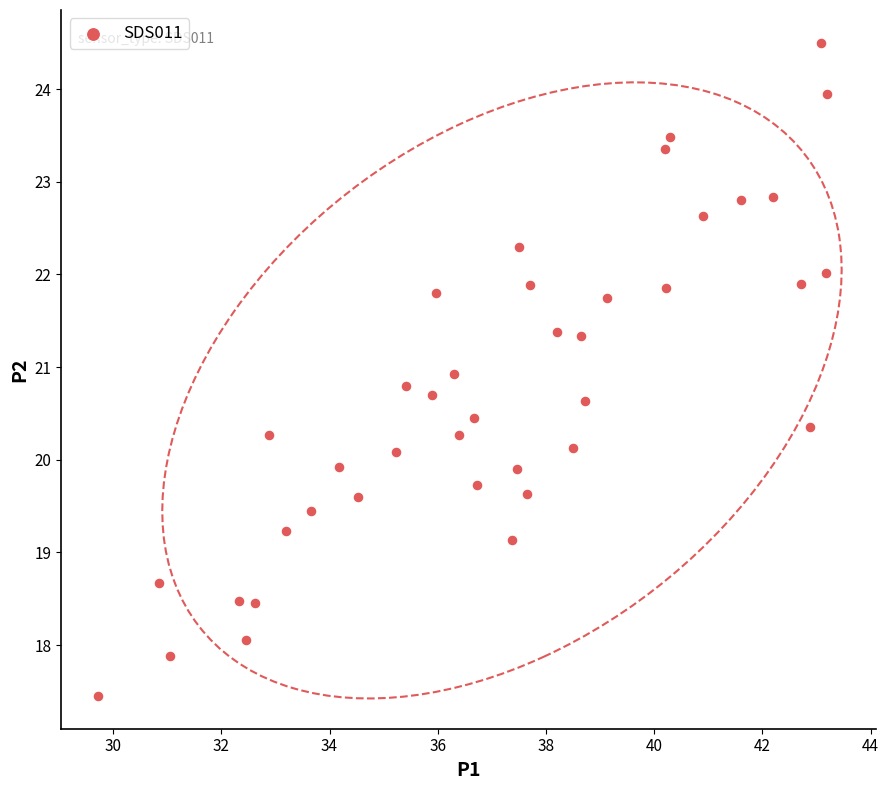

What is the range of X values (max minus min)?

13.5